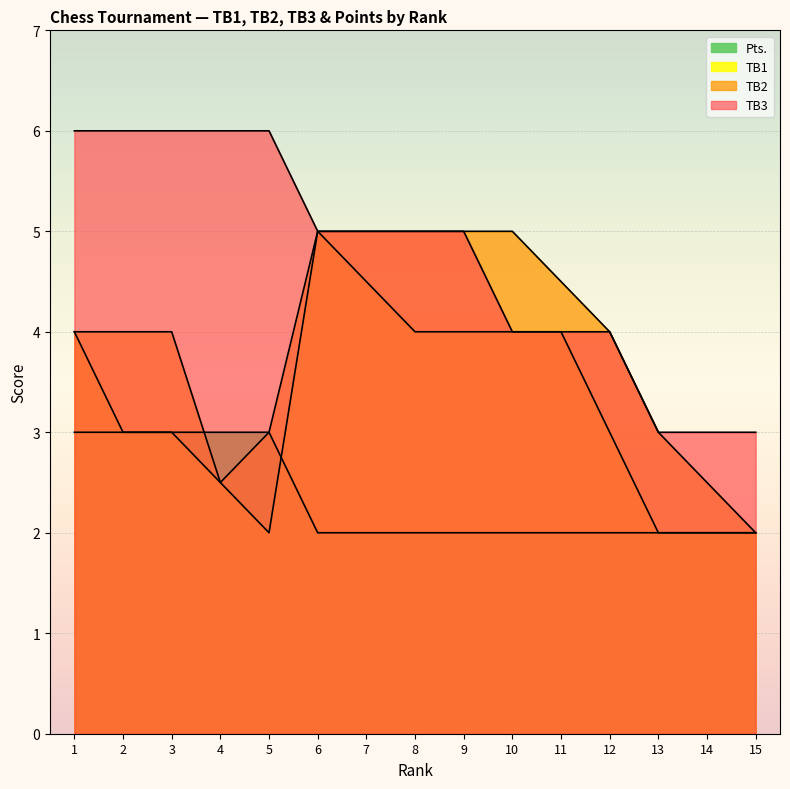

What is the minimum value shown in the chart?

2.0